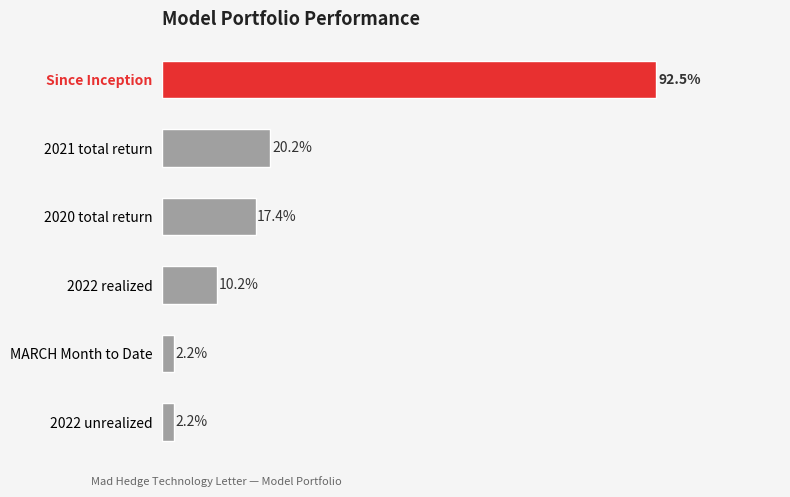

At which label is the value closest to 47?

2021 total return